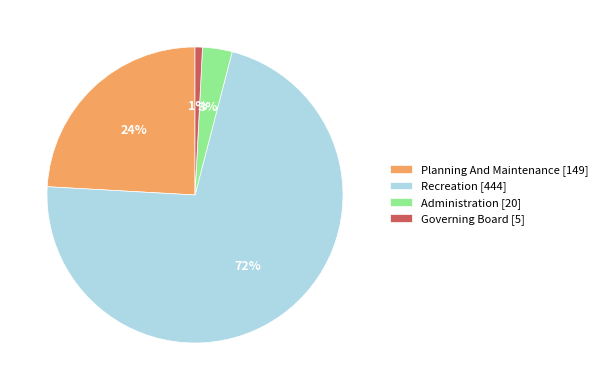

To the nearest percent, what portion does Governing Board represent?

1%